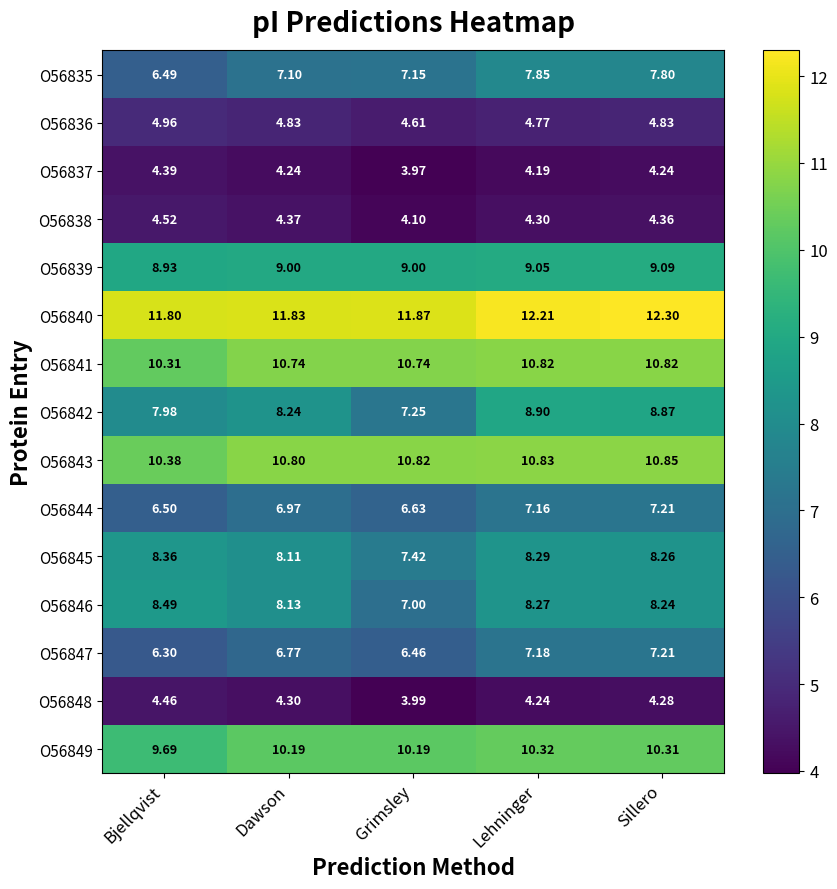

How many data points in O56848 are above 4?

4